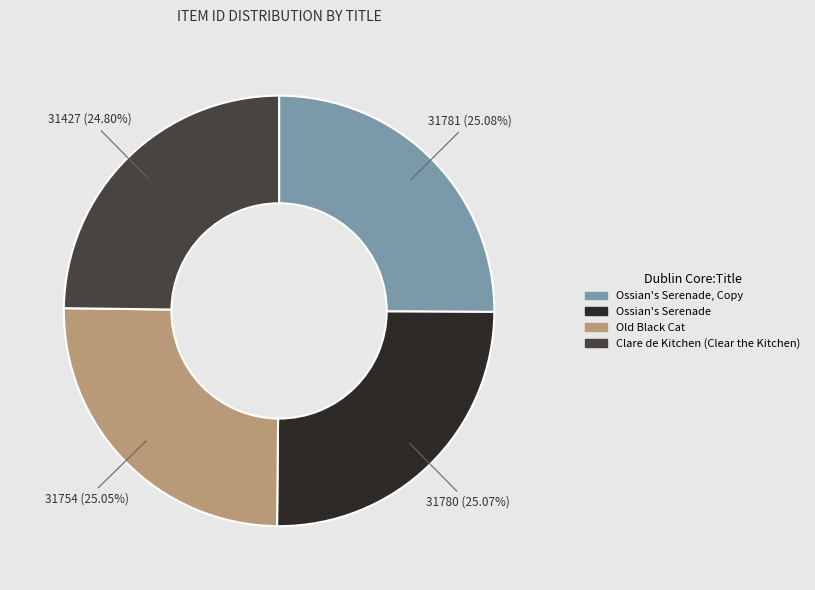

Is there a majority slice in this chart?

No